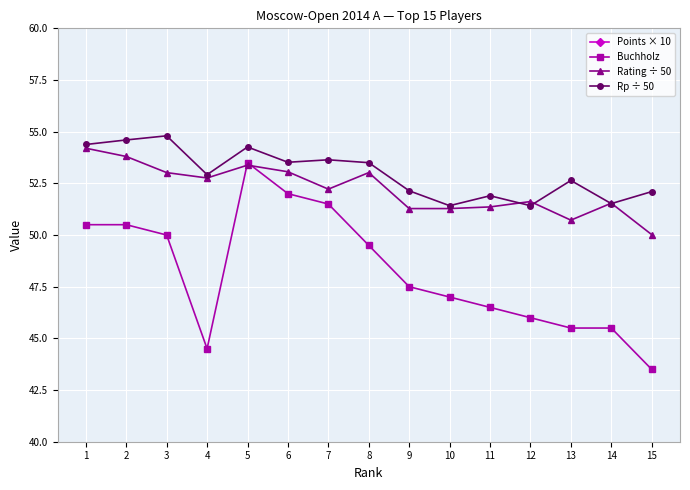

What is the sum of all Buchholz values?

723.5